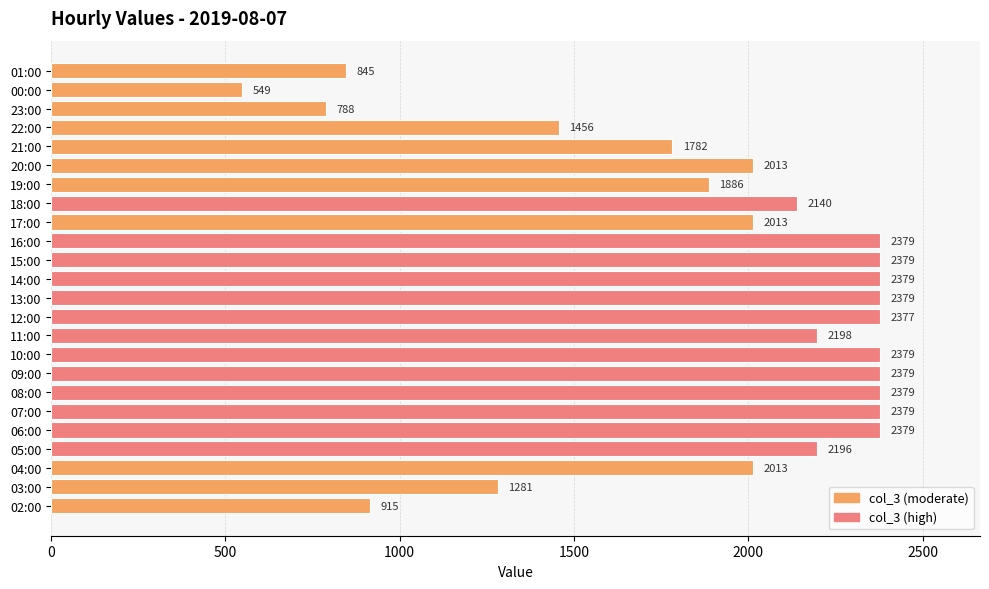

Is it true that the value at 21:00 is 2506?

False